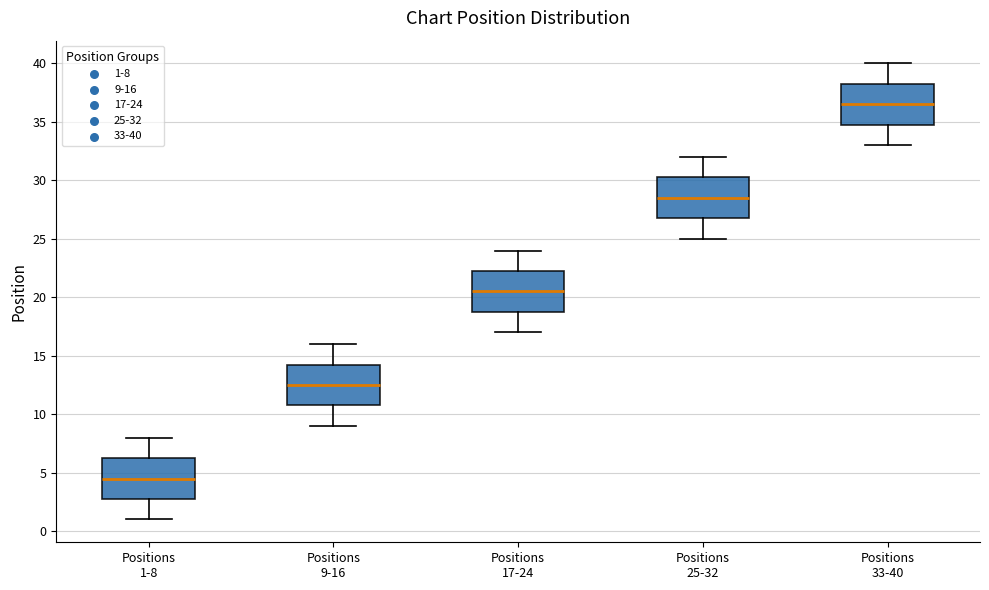

Which box has the lowest median line?

Positions 1-8